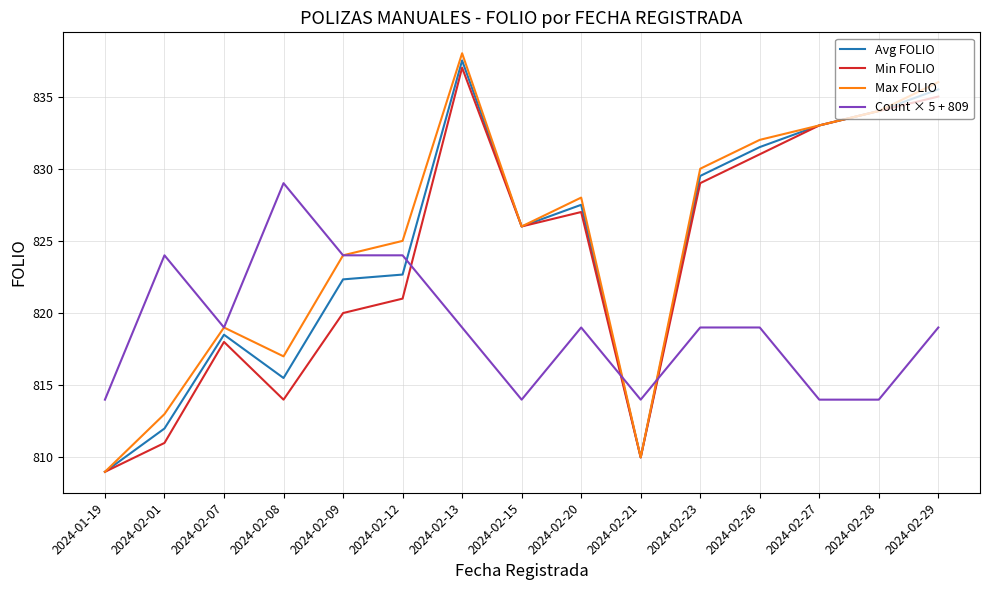

What position from the left is 2024-02-01?

2